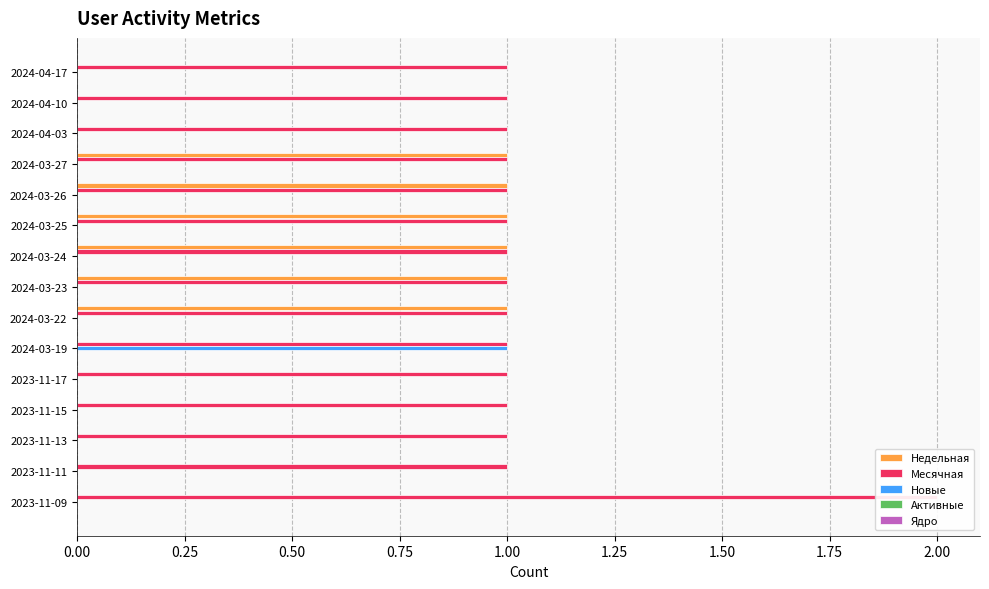

The value of Ядро at 1.00 is 0.2. True or false?

False